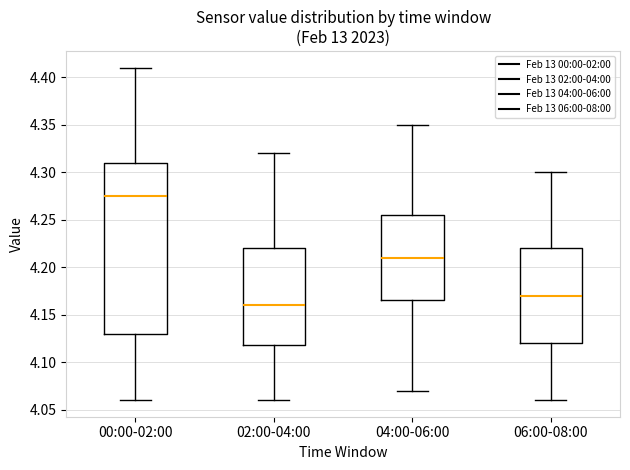

Which box's median line is the lowest?

02:00-04:00